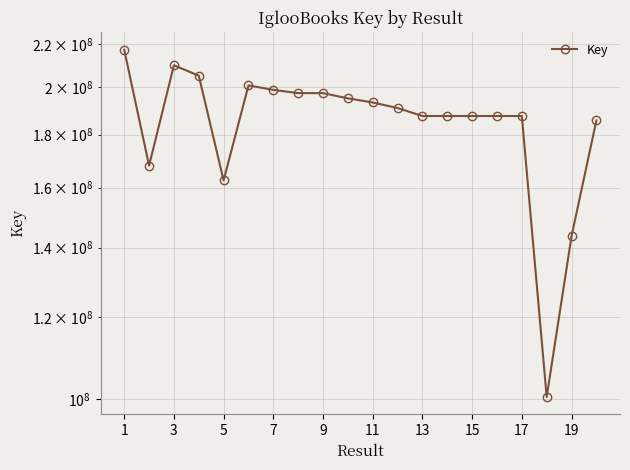

True or false: the data shows 292159580 at 13.

False